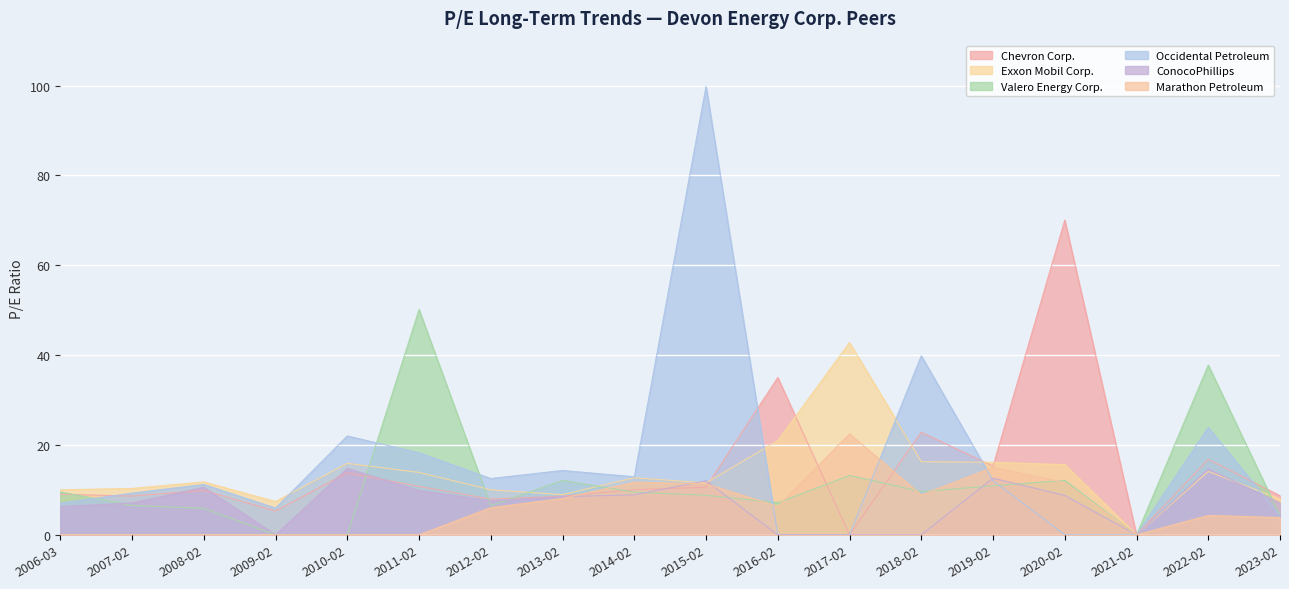

What is the approximate value of Occidental Petroleum at 2015-02?

99.8